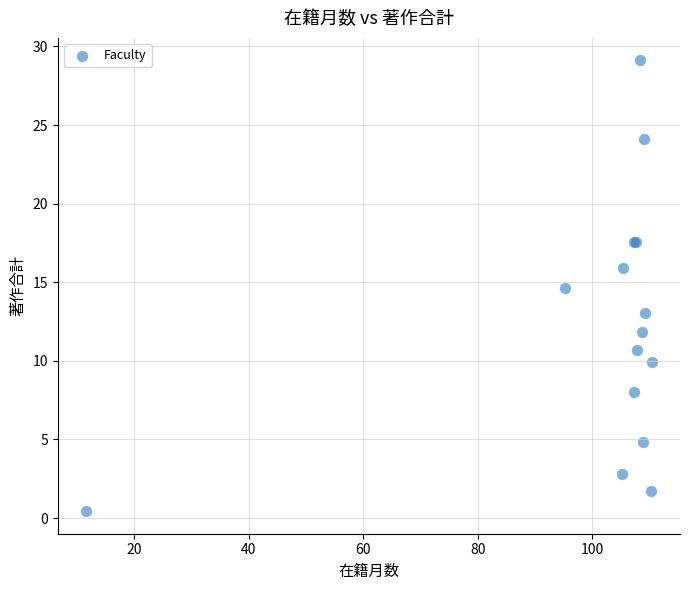

What Y value in the scatter plot is closest to 14?

14.7